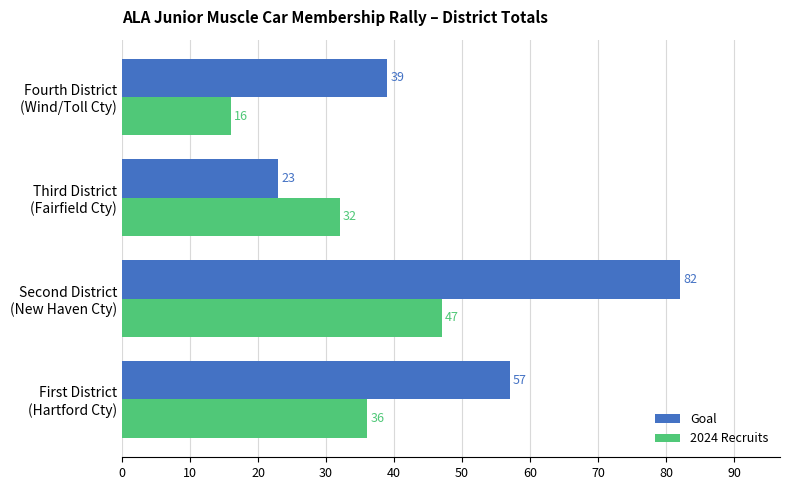

How many series are shown in this chart?

2